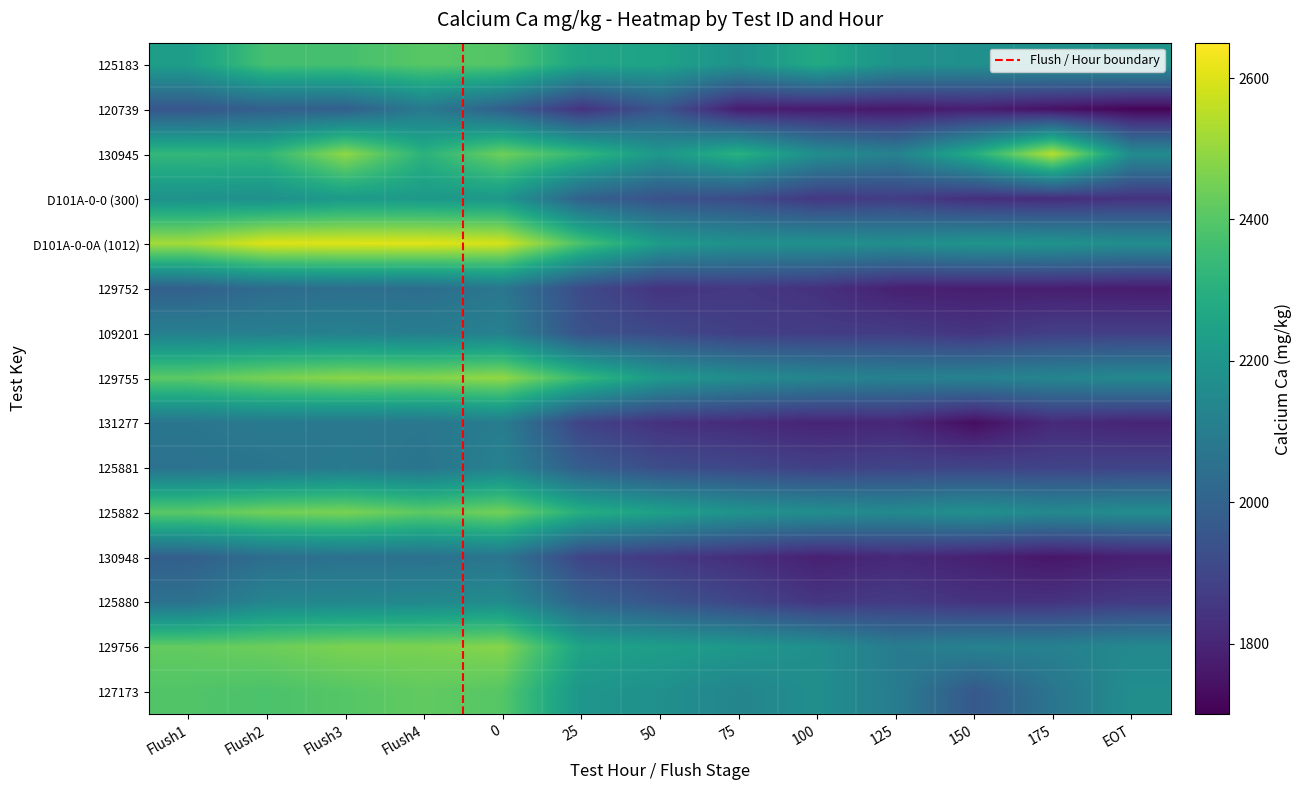

Is it true that D101A-0-0A (1012) equals 3781.4 at 25?

False